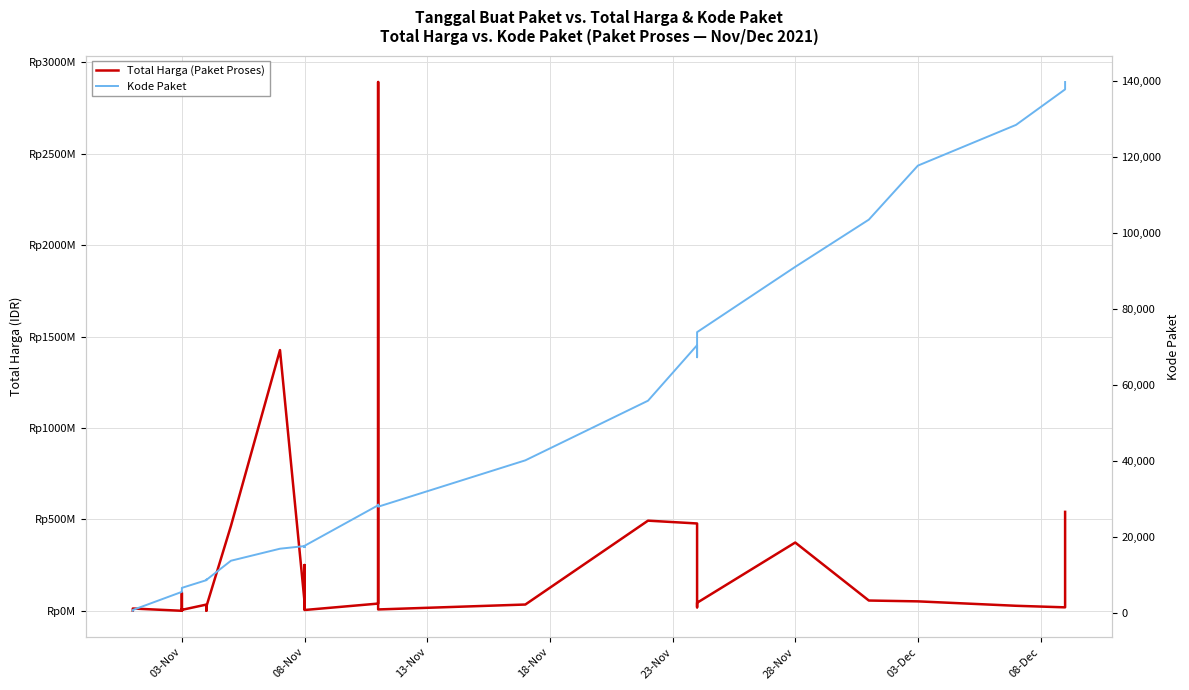

True or false: Total Harga (Paket Proses) has a value of 6691875 at 03-Nov.

False